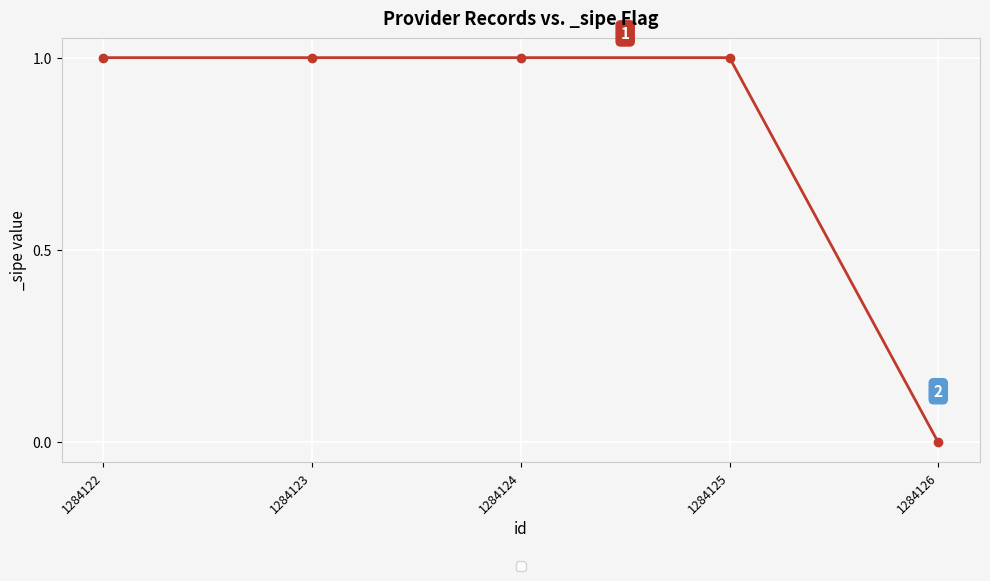

How many values are between 1 and 2?

4